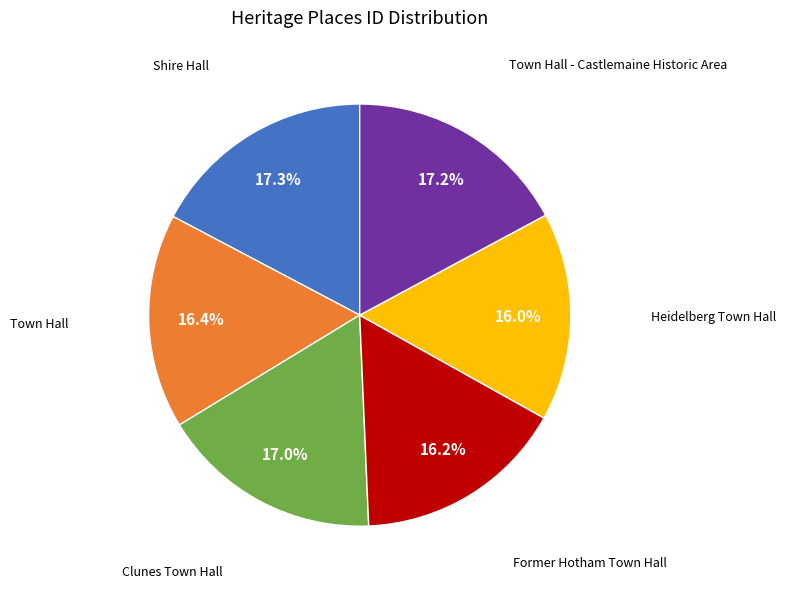

Is there a majority slice in this chart?

No